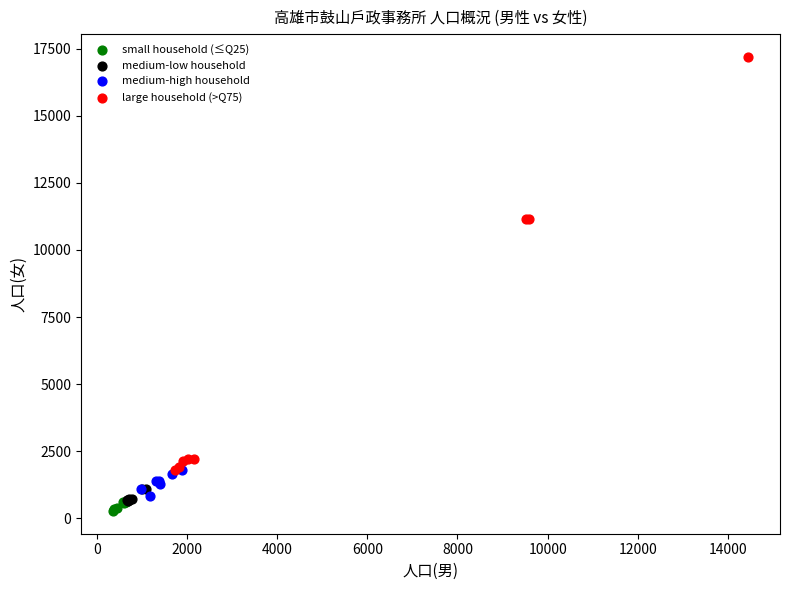

Which series contains the highest Y value?

large household (>Q75)